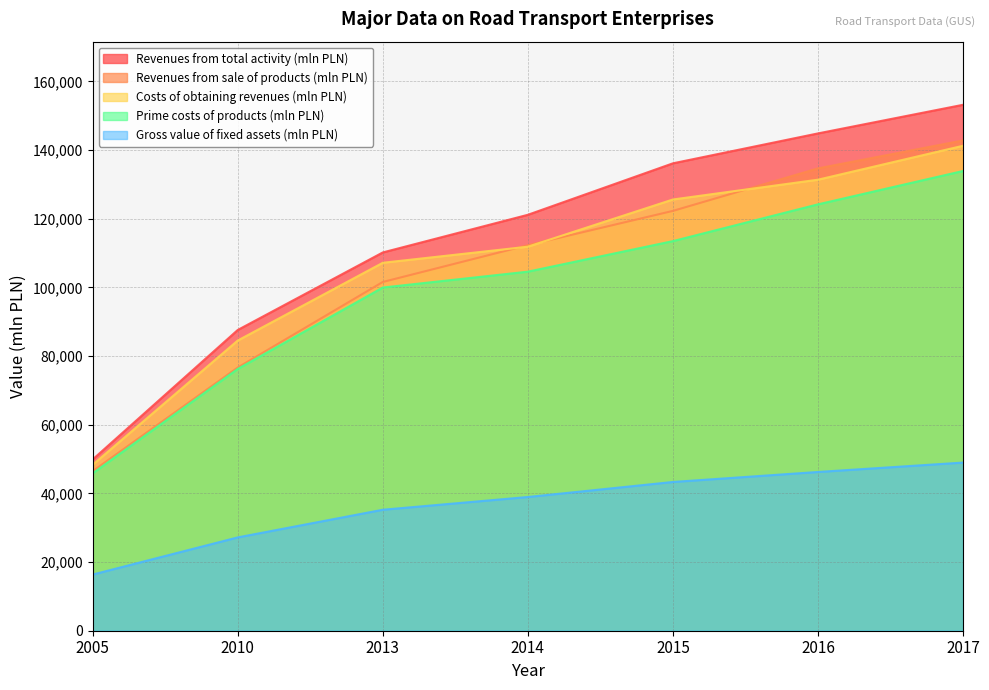

Reading left to right, what are all the values shown in this chart?

Revenues from total activity (mln PLN): 2005=49881.1	2010=87599.9	2013=110186.8	2014=121151.5	2015=136145.6	2016=144857.6	2017=153196.1
Costs of obtaining revenues (mln PLN): 2005=48343.7	2010=84527.4	2013=107175.8	2014=111858.5	2015=125609.3	2016=131377.5	2017=141260.2
Revenues from sale of products (mln PLN): 2005=46473.7	2010=76656.1	2013=101582.8	2014=112297.9	2015=122290.5	2016=134670.6	2017=142818.4
Prime costs of products (mln PLN): 2005=45854.8	2010=76254.5	2013=99964.1	2014=104589.1	2015=113487.5	2016=124197.1	2017=133915.3
Gross value of fixed assets (mln PLN): 2005=16361.0	2010=27182.5	2013=35239.9	2014=38950.8	2015=43329.0	2016=46242.4	2017=48981.5